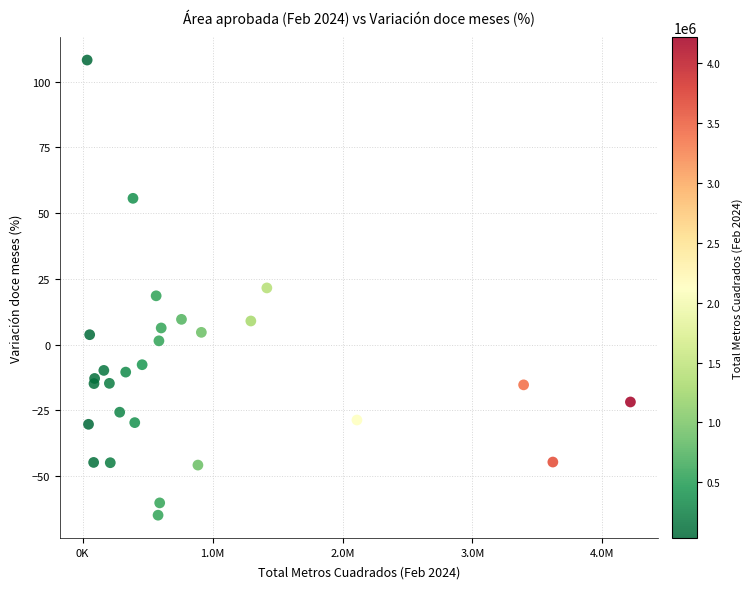

What is the range of X values (max minus min)?

4180094.0